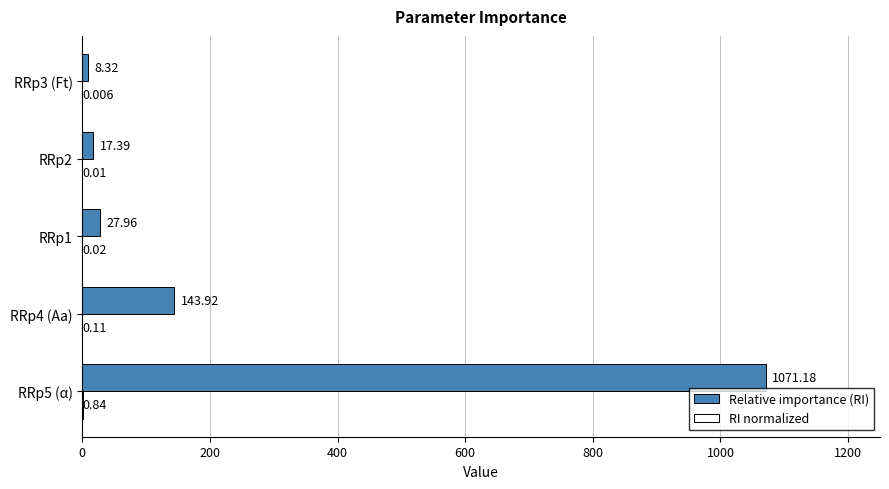

Which series has the largest total across all categories?

Relative importance (RI)